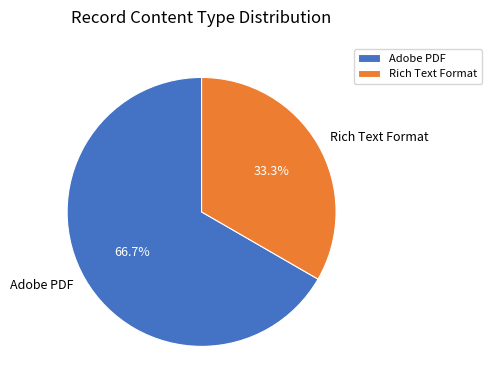

What is the ratio of the value at Rich Text Format to the value at Adobe PDF?

0.5